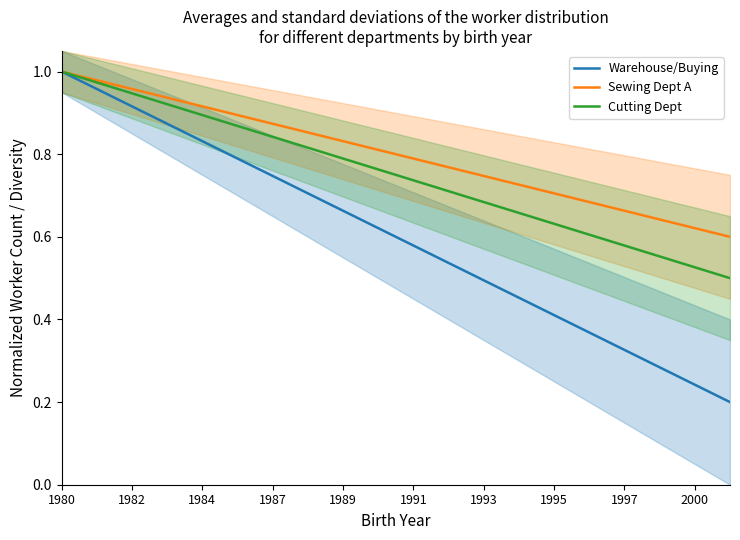

What is the difference between the maximum and second lowest values in the Warehouse/Buying series?

0.8